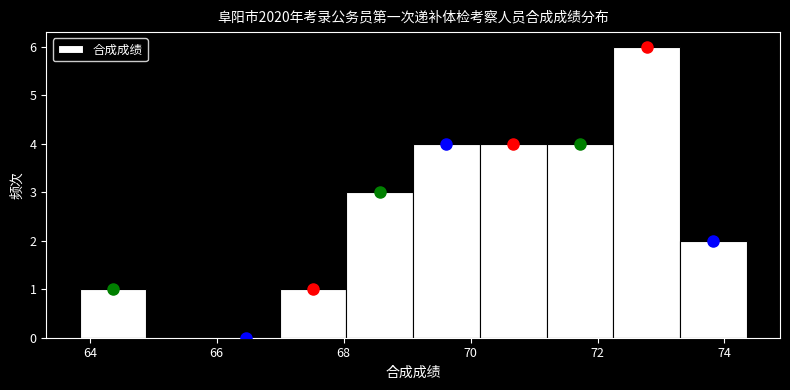

What is the height of the bar covering 70.2 to 71.2 on the x-axis? Neither the bar edges nor the heights are printed on the chart, so give them approximately, as read against the axes.

4